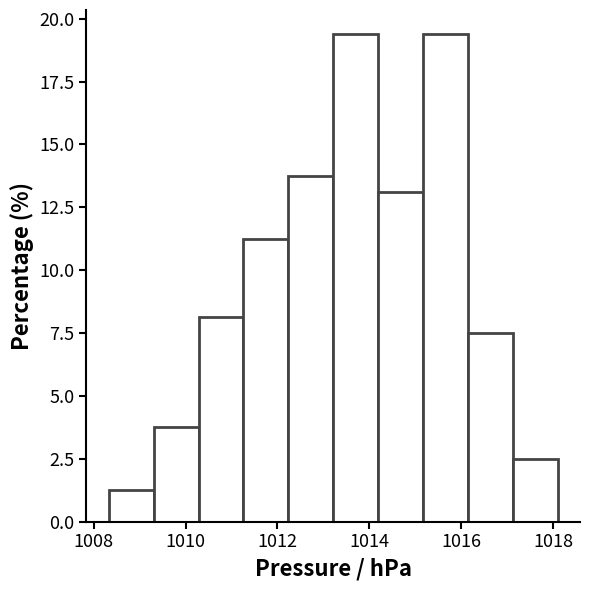

Reading left to right, list every bar in this chart as the range it spans on the x-axis followed by its height. Neither the bar edges nor the heights are printed on the chart, so give them approximately, as read against the axes.

1008.4 to 1009.4: 1.5
1009.4 to 1010.2: 4.0
1010.2 to 1011.2: 8.0
1011.2 to 1012.2: 11.5
1012.2 to 1013.2: 14.0
1013.2 to 1014.2: 19.5
1014.2 to 1015.2: 13.0
1015.2 to 1016.2: 19.5
1016.2 to 1017.2: 7.5
1017.2 to 1018.2: 2.5